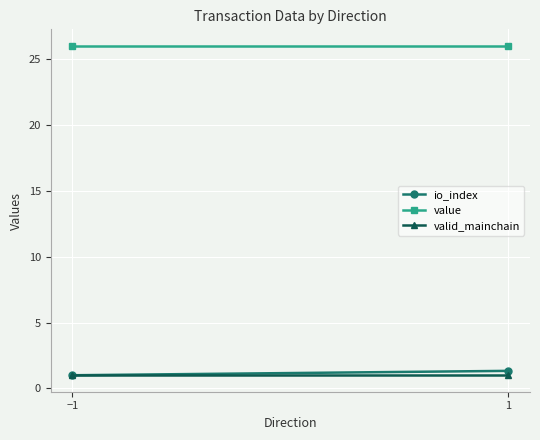

What is the maximum value for io_index?

1.3